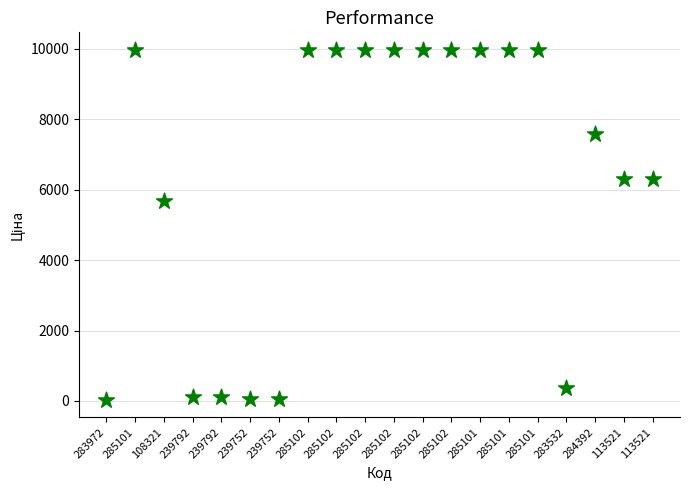

What is the range of Y values (max minus min)?

9942.9